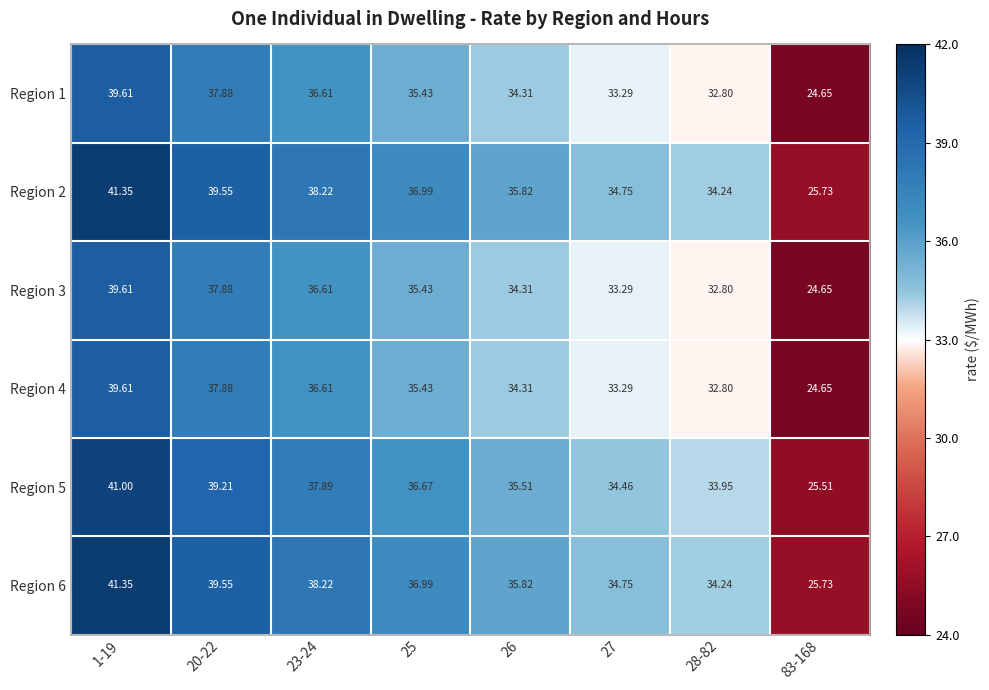

Is the value of Region 3 at 26 greater than the value of Region 5 at 23-24?

No